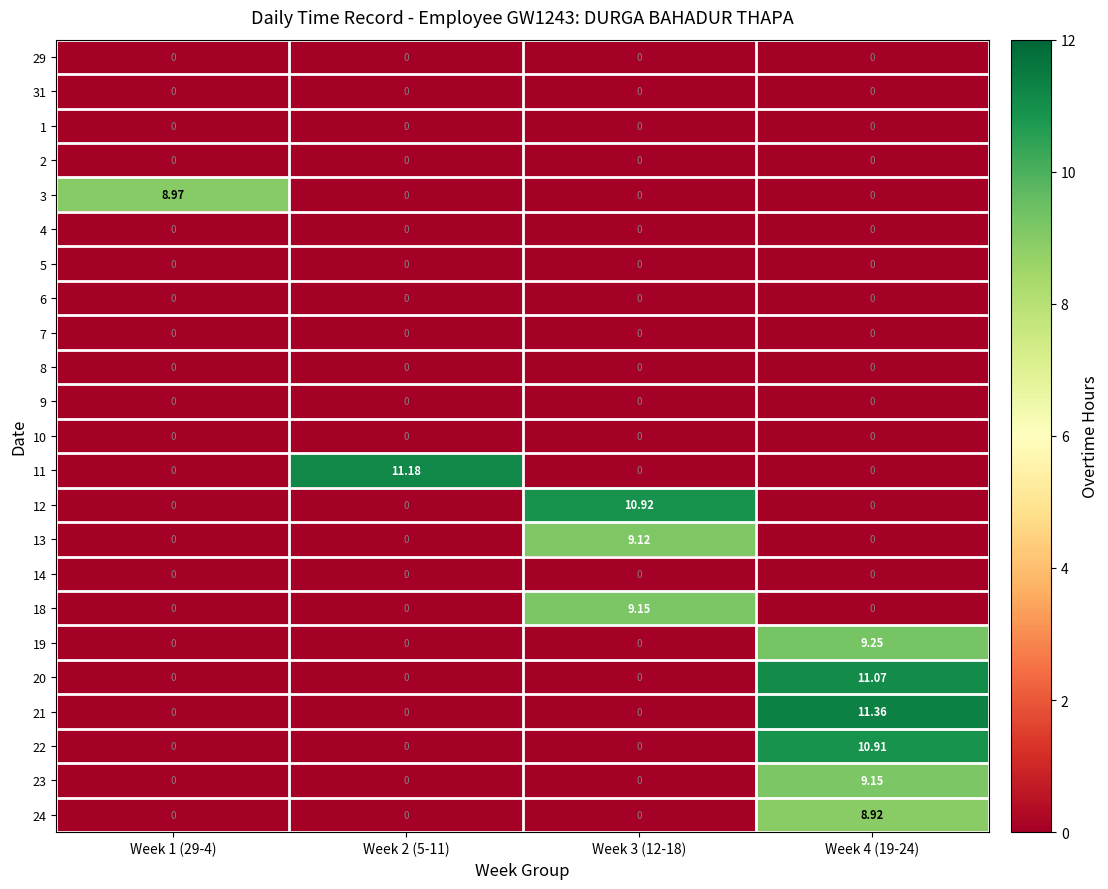

Is the value of 12 at Week 3 (12-18) greater than the value of 8 at Week 4 (19-24)?

Yes